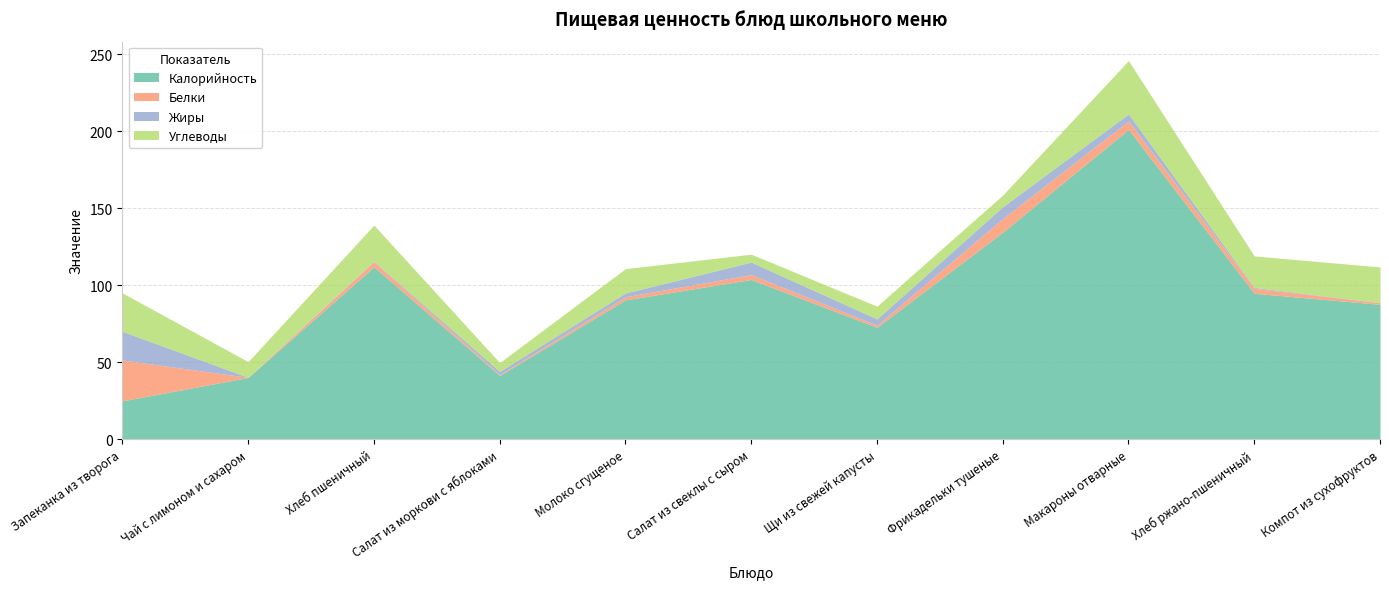

What is the difference between the maximum and second lowest values in the Калорийность series?

161.0